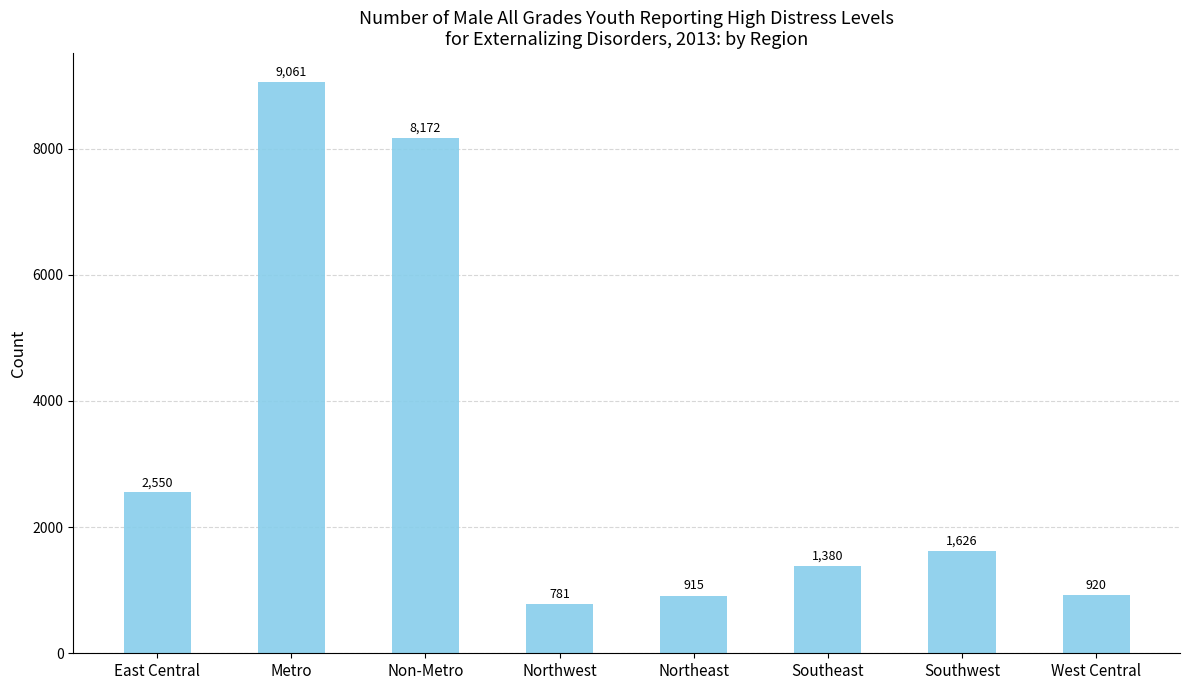

Reading left to right, transcribe all the data shown in this chart.

2550	9061	8172	781	915	1380	1626	920